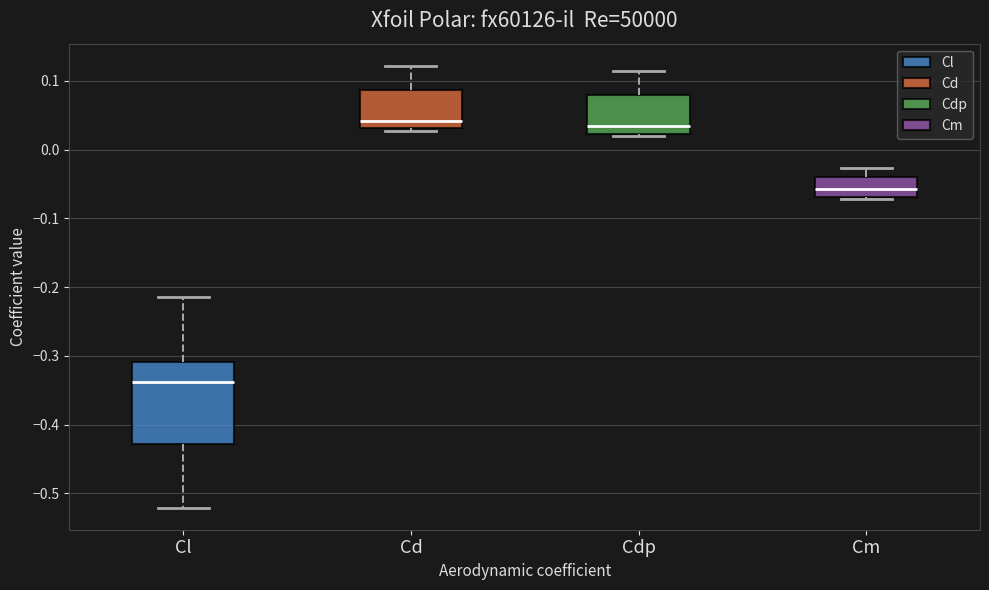

Which box has the lowest median line?

Cl